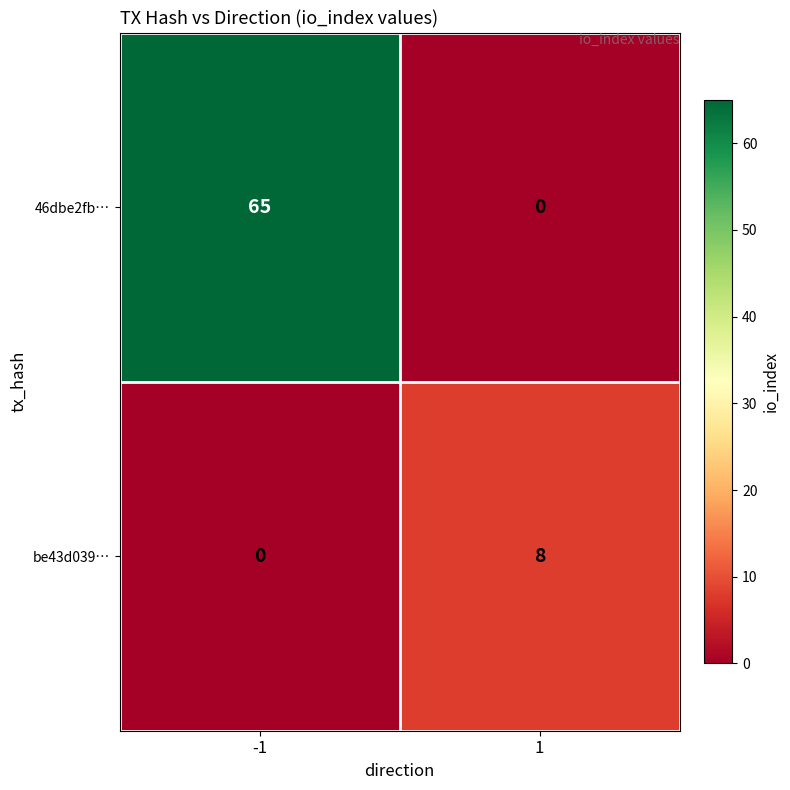

Rank the series by their average value, from lowest to highest.

be43d039…, 46dbe2fb…